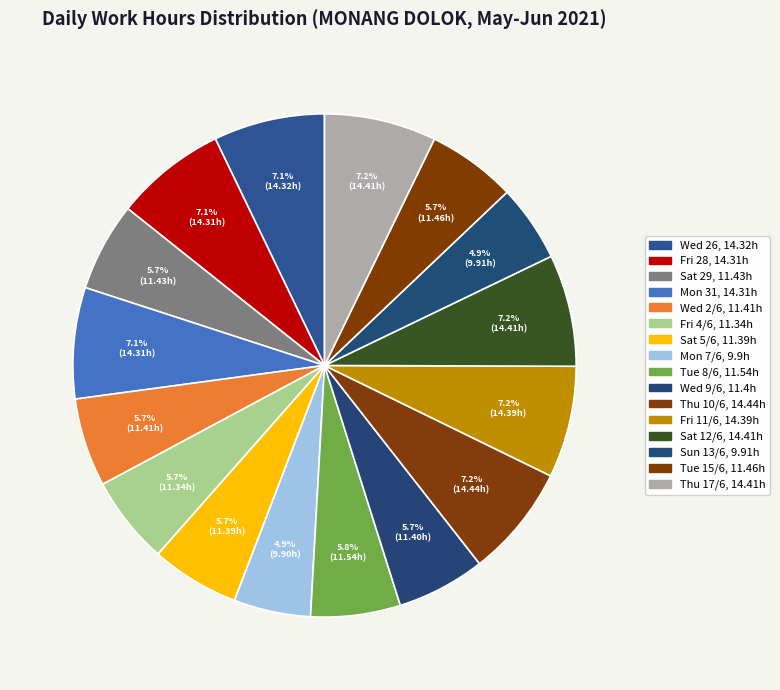

What percentage is the Mon 31 slice, to the nearest percent?

7%